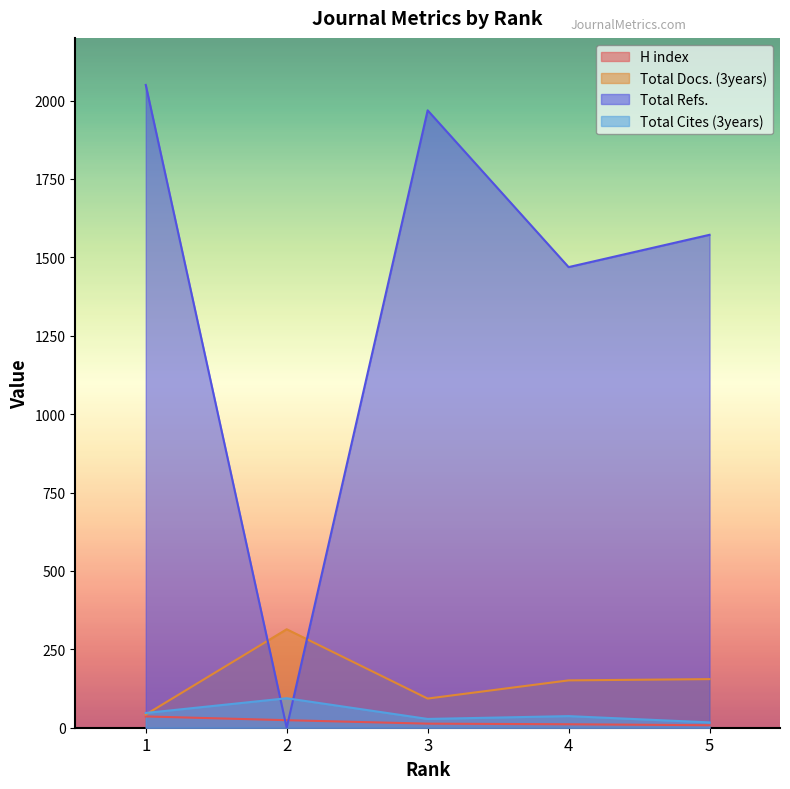

How many times do Total Docs. (3years) and Total Cites (3years) cross each other?

1